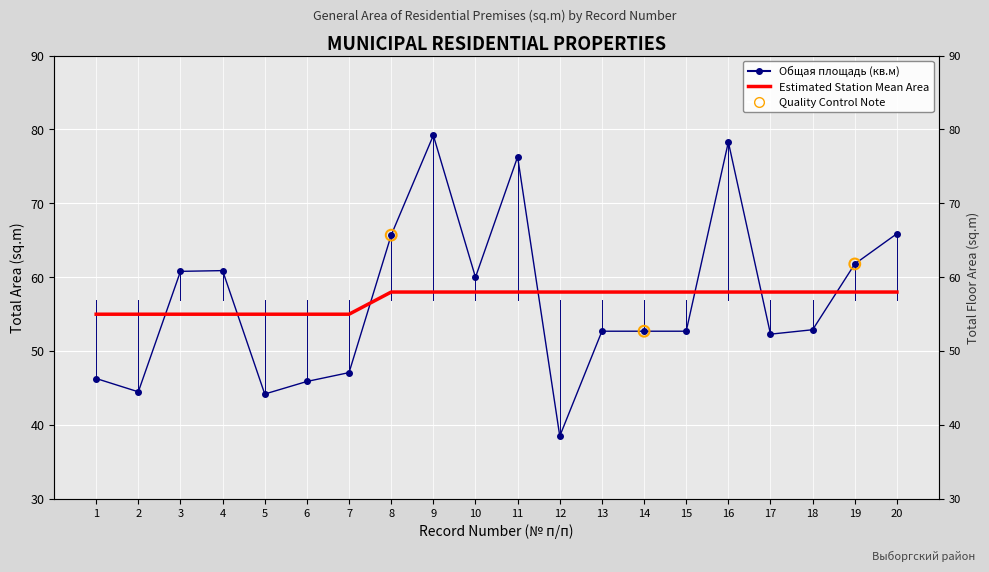

At how many categories does at least one series exceed 39?

20